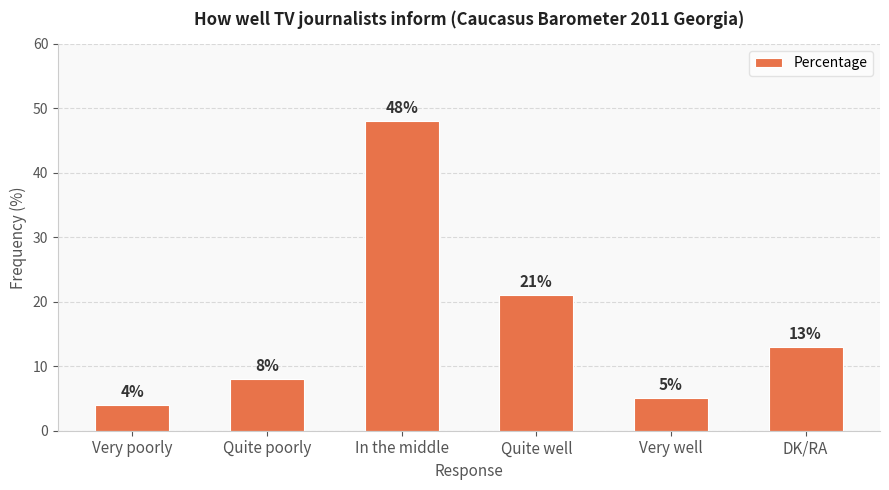

What is the change in value from Quite well to Very well?

-16